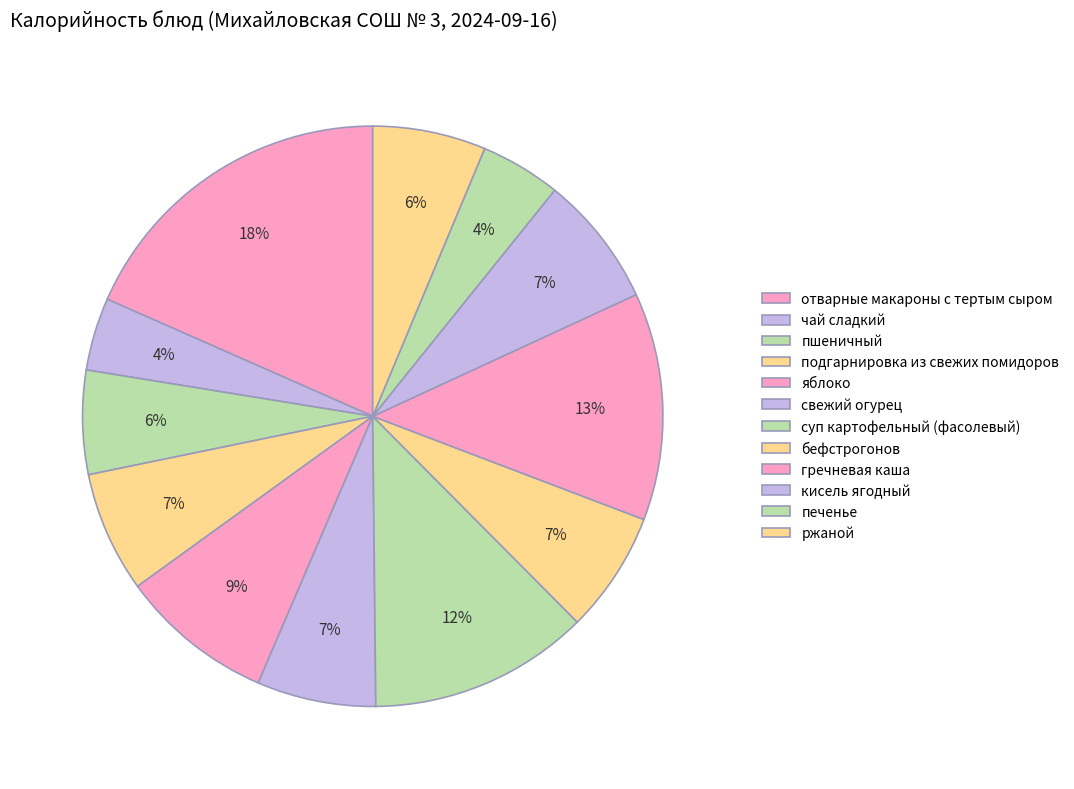

True or false: яблоко accounts for 20% of the total.

False